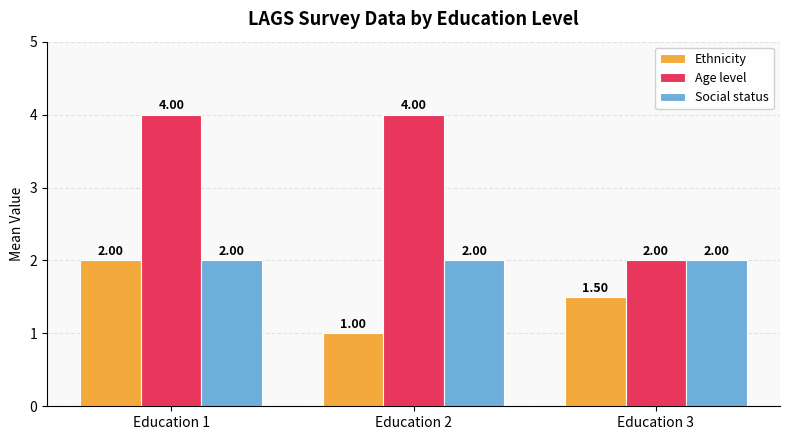

What is the total value across all series at Education 3?

5.5